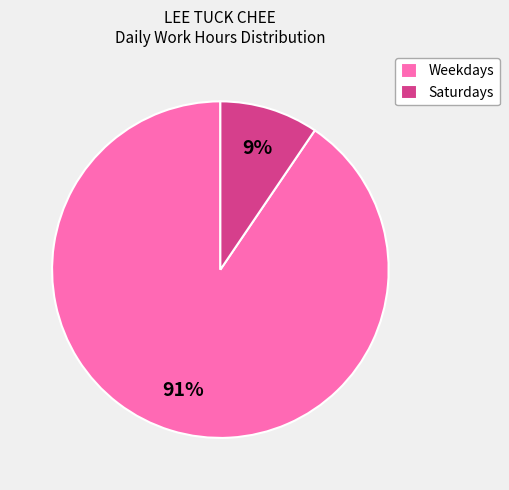

Do Weekdays and Saturdays together represent more than half of the pie?

Yes